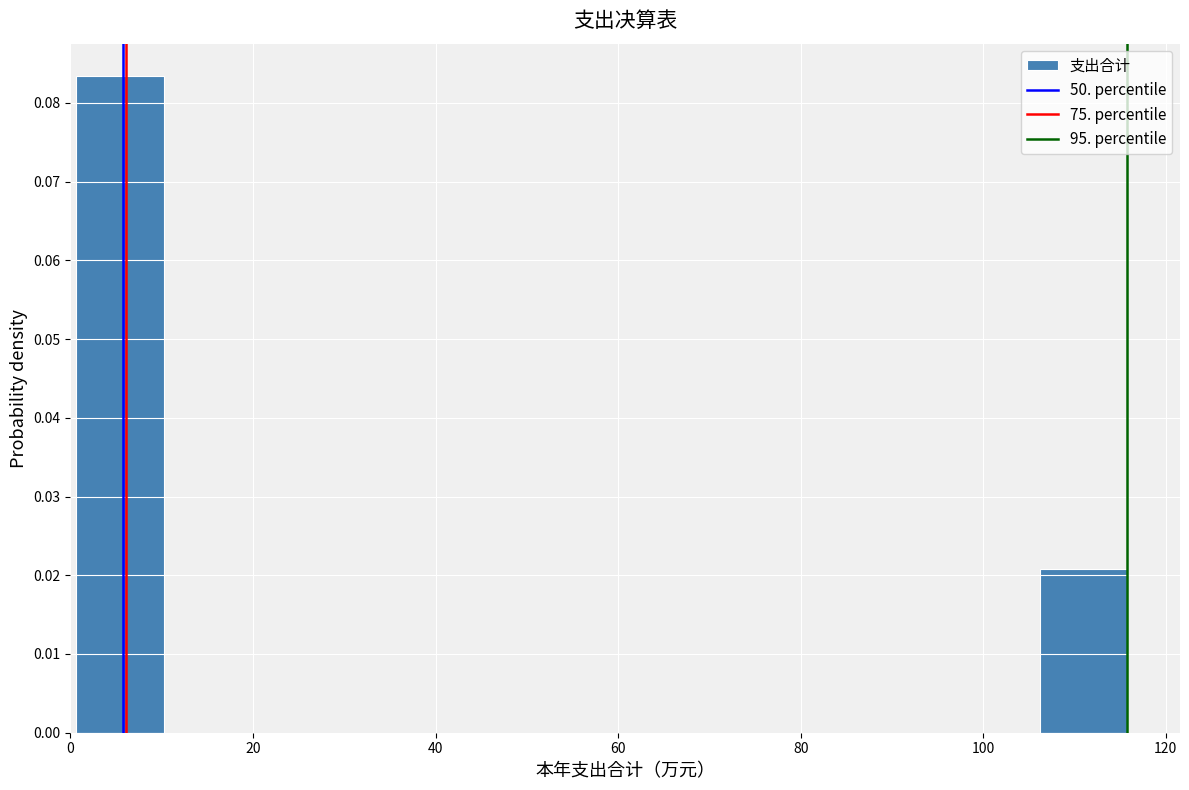

Which range on the x-axis has the tallest bar?

0 to 10